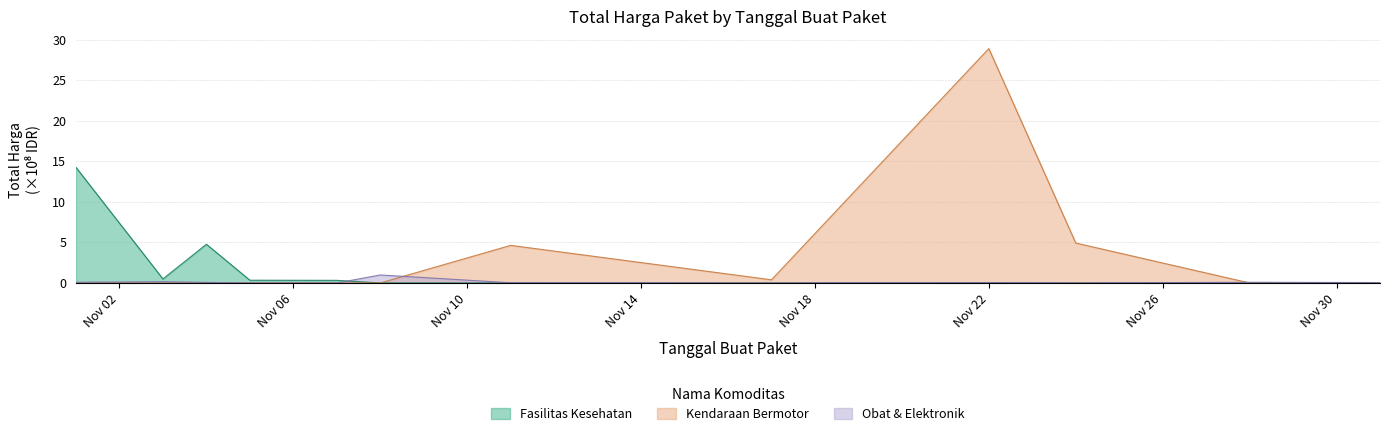

List the series in order of their overall mean, lowest first.

Obat & Elektronik, Fasilitas Kesehatan, Kendaraan Bermotor